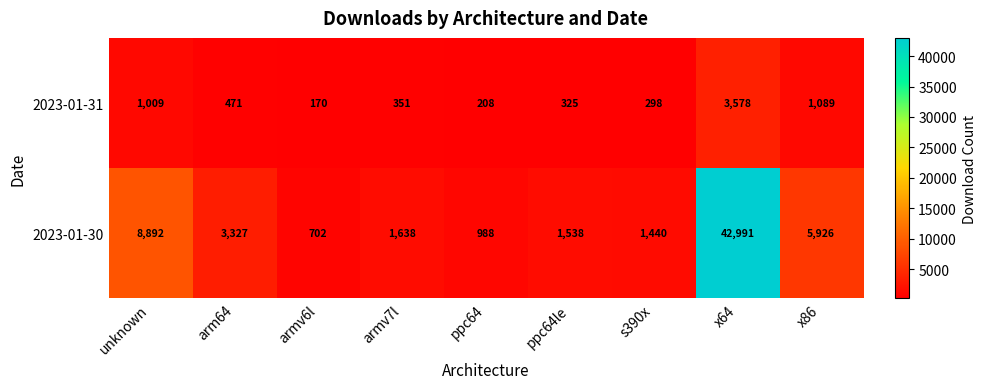

What is the spread (max minus min) of values at x64?

39413